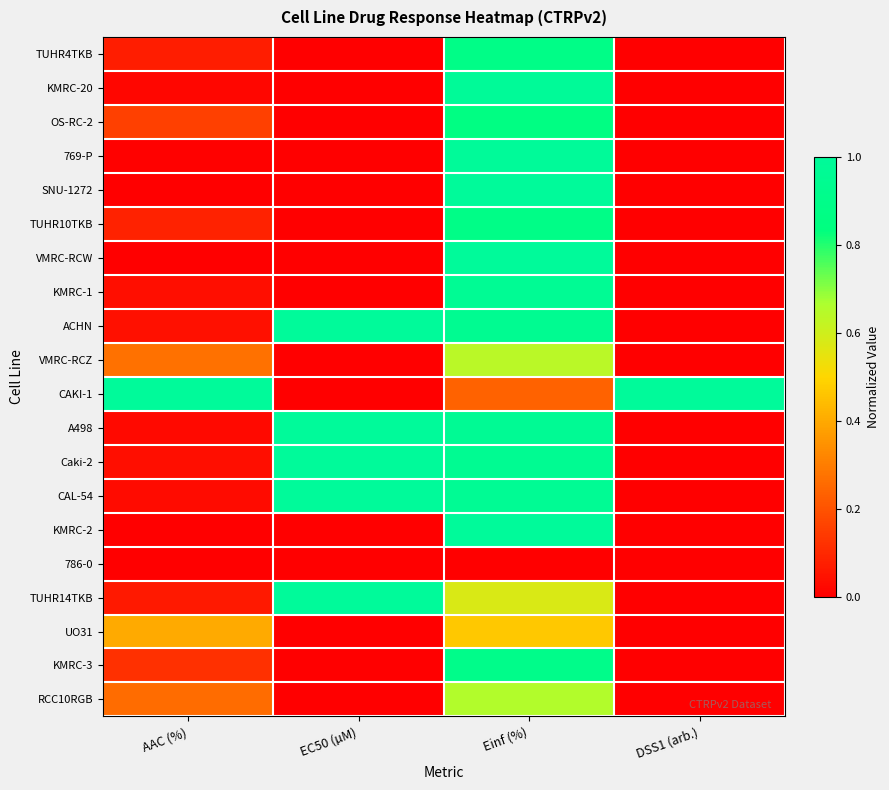

At how many categories does at least one series exceed 0?

4